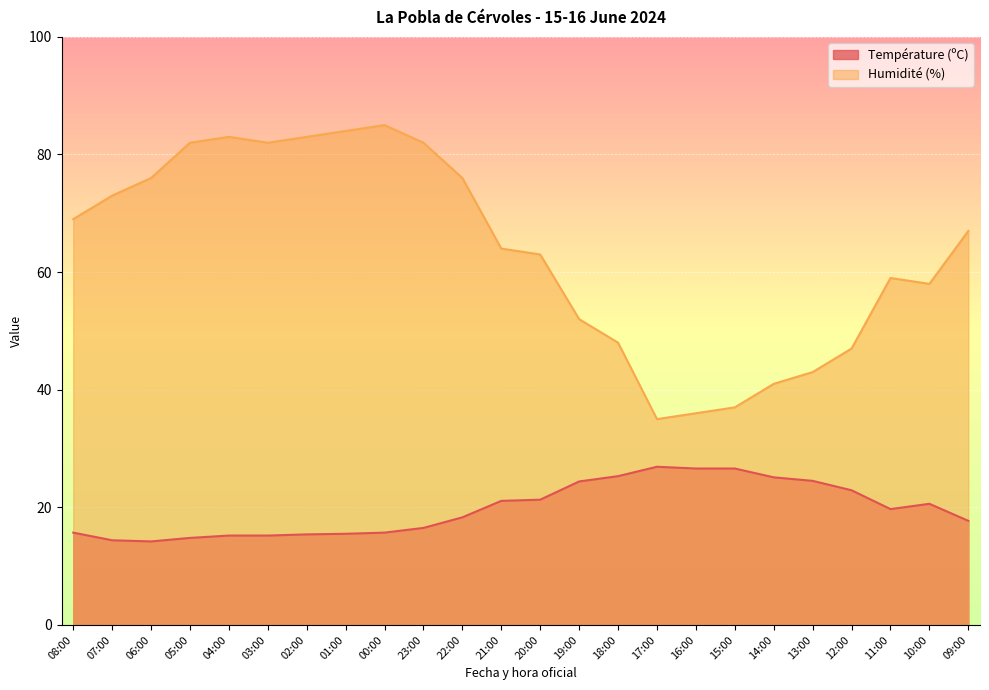

Which series has the widest spread of values?

Humidité (%)